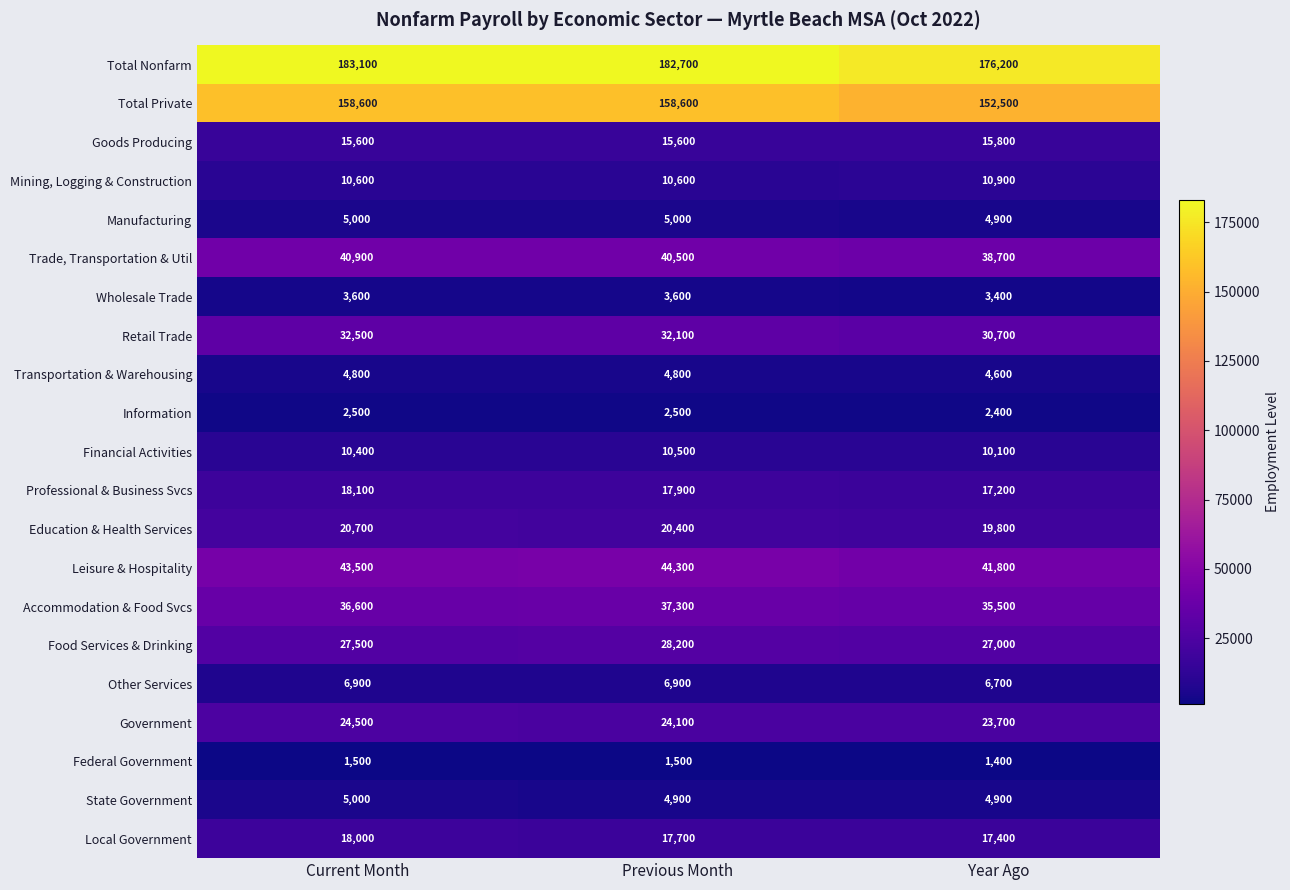

What is the maximum value shown in the chart?

183100